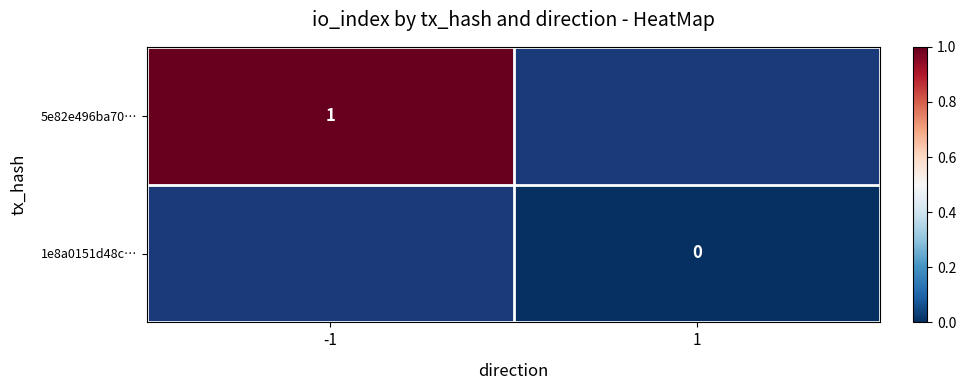

The value of 5e82e496ba70… at -1 is 1. True or false?

True